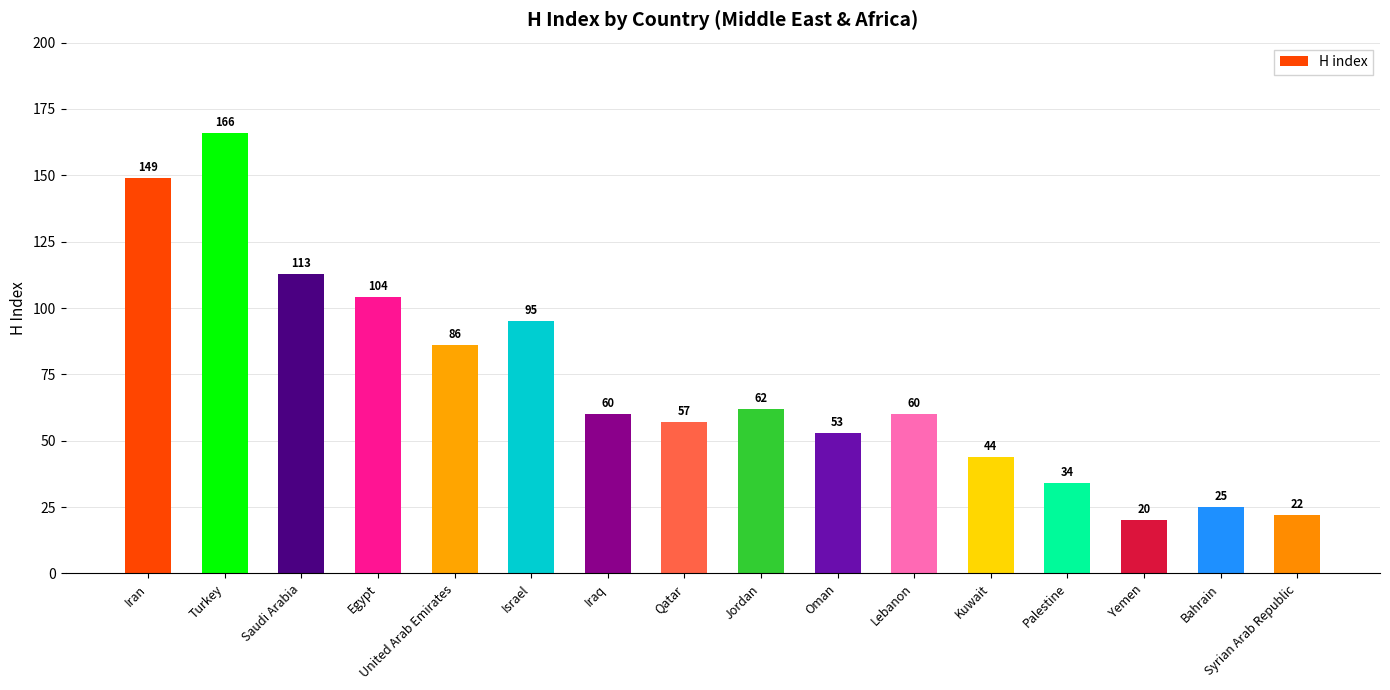

Does the chart contain stacked bars?

No